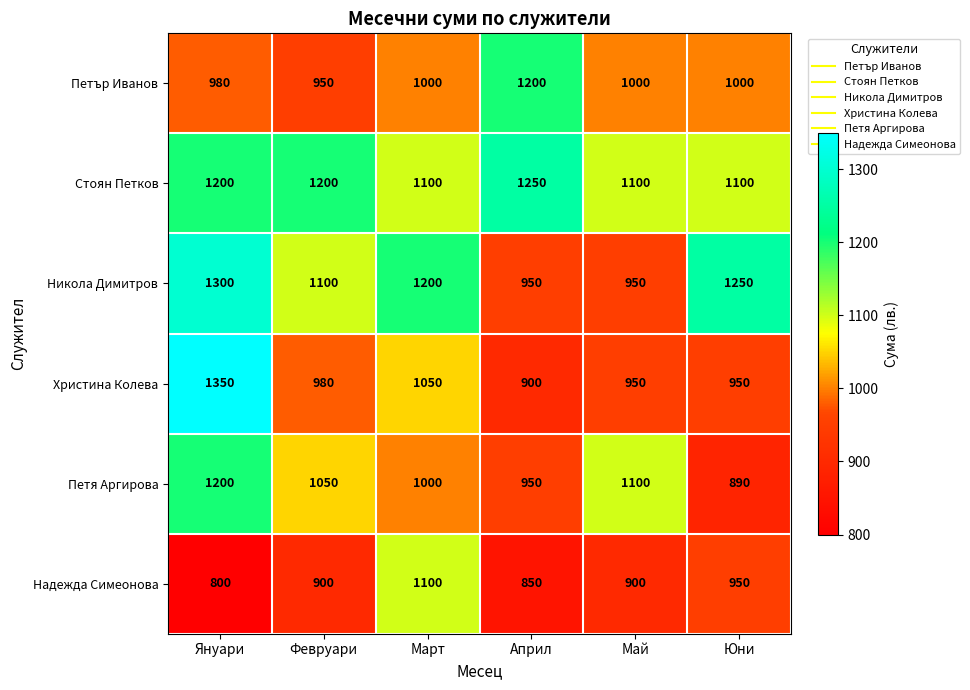

What is the spread (max minus min) of values at Май?

200